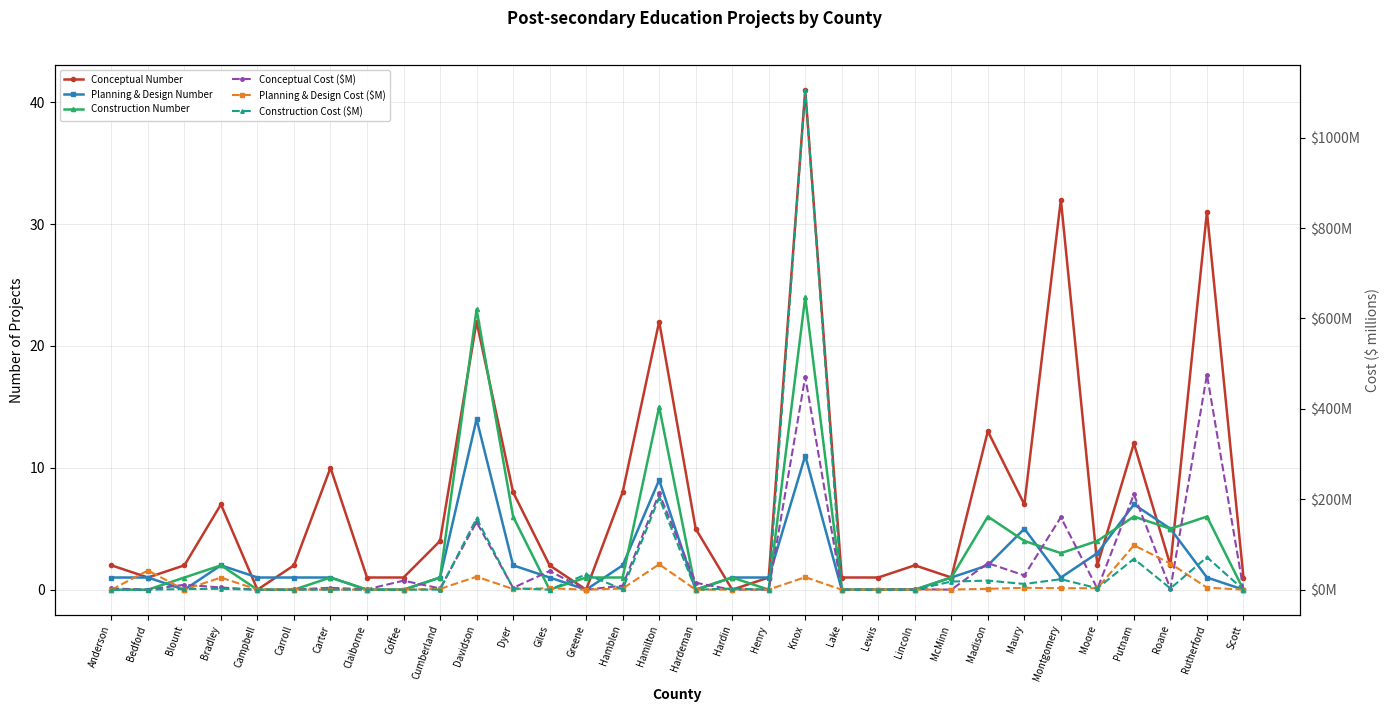

What is the difference between the maximum and second lowest values in the Conceptual Number series?

41.0